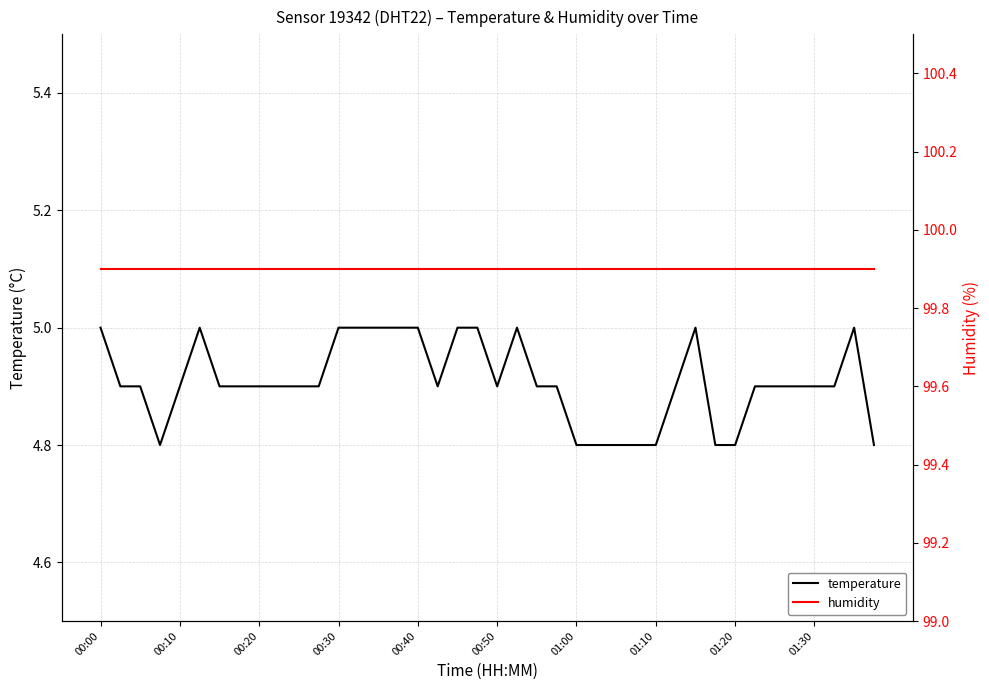

How many lines are shown in the chart?

2